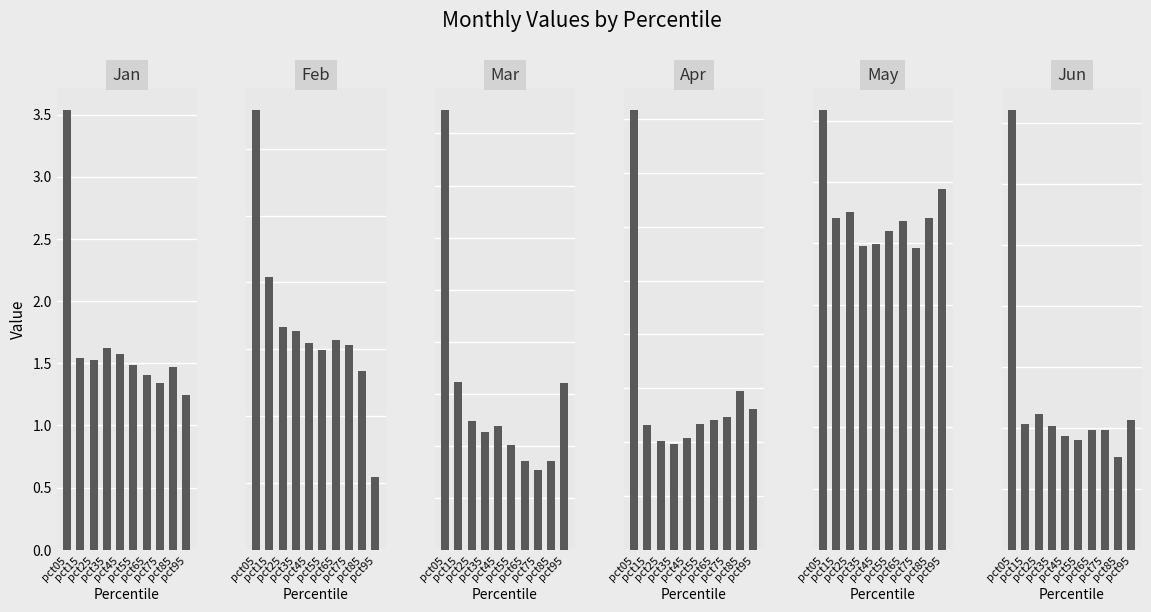

Reading right to left, what are all the values shown in this chart?

Jan: 1.2	1.5	1.3	1.4	1.5	1.6	1.6	1.5	1.5	3.5
Feb: 0.5	1.3	1.5	1.6	1.5	1.5	1.6	1.7	2.0	3.3
Mar: 1.6	0.9	0.8	0.9	1.0	1.2	1.1	1.2	1.6	4.2
Apr: 1.3	1.5	1.2	1.2	1.2	1.0	1.0	1.0	1.2	4.1
May: 0.6	0.5	0.5	0.5	0.5	0.5	0.5	0.6	0.5	0.7
Jun: 1.1	0.8	1.0	1.0	0.9	0.9	1.0	1.1	1.0	3.6